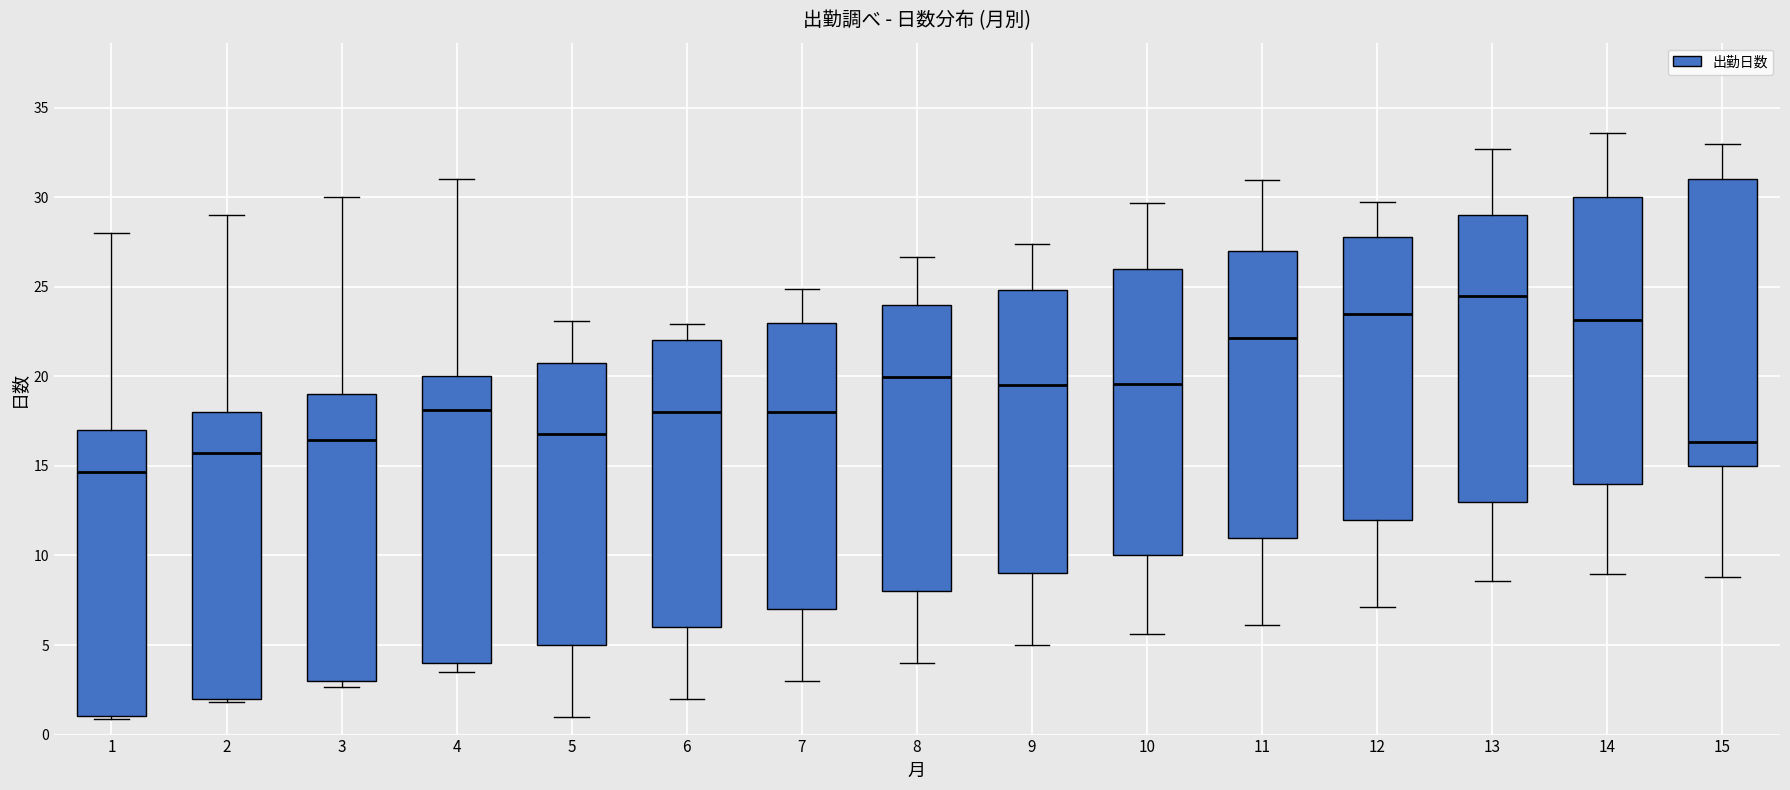

Where does the upper whisker of the box at x = 6 end on the y-axis? The values are not printed on the chart, so give them approximately, as read against the axis.

23.0